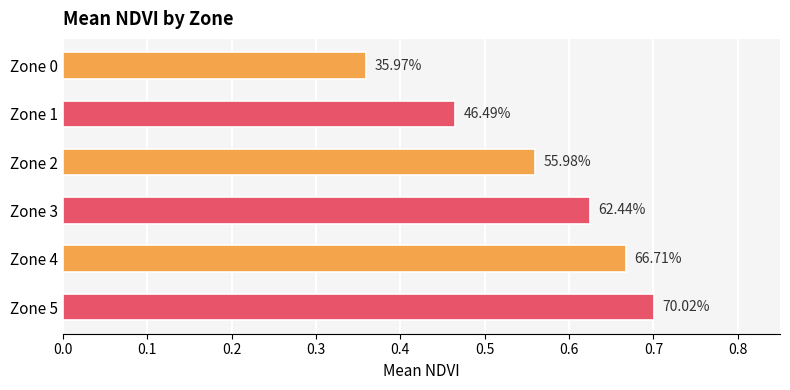

What is the maximum value shown in the chart?

0.7